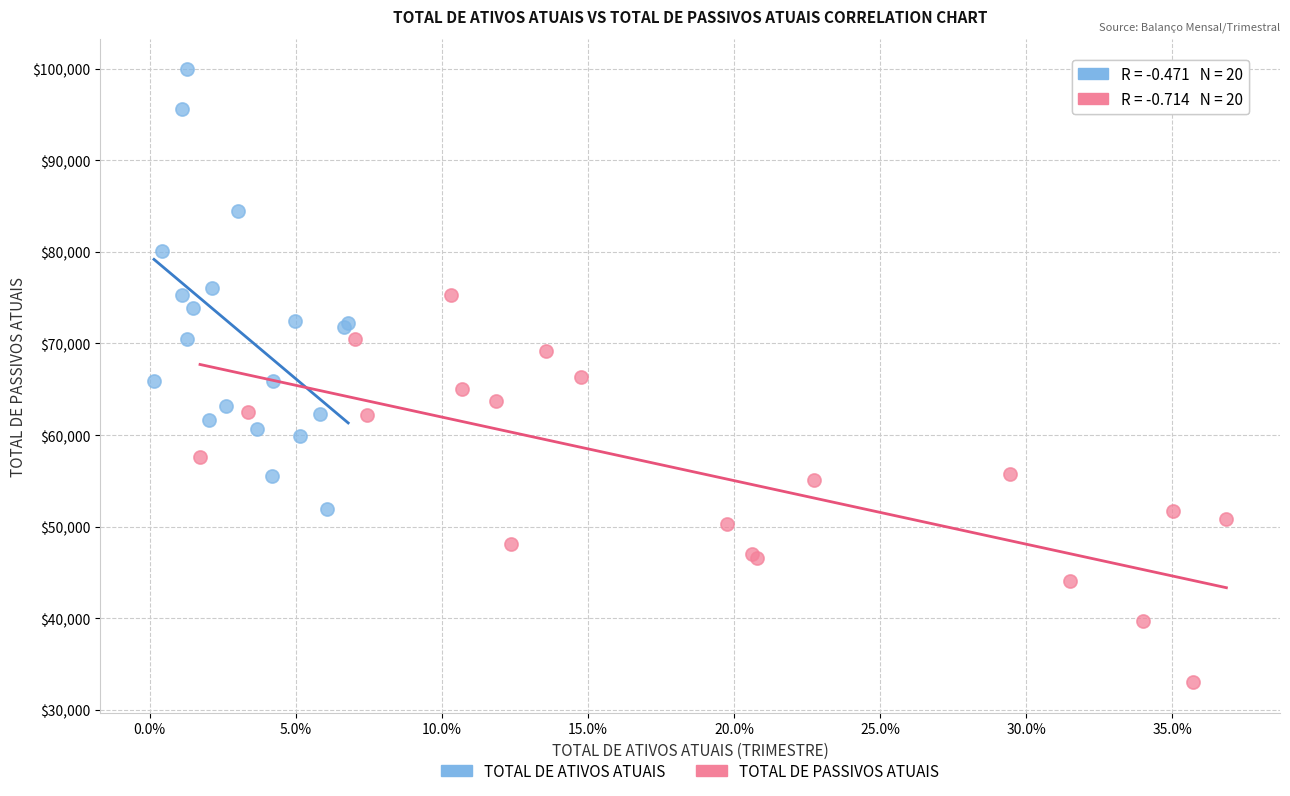

Which series contains the highest Y value?

TOTAL DE ATIVOS ATUAIS